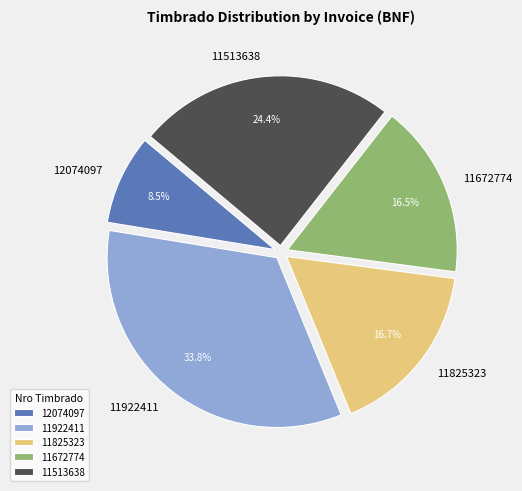

What is the smallest slice in the pie chart?

12074097